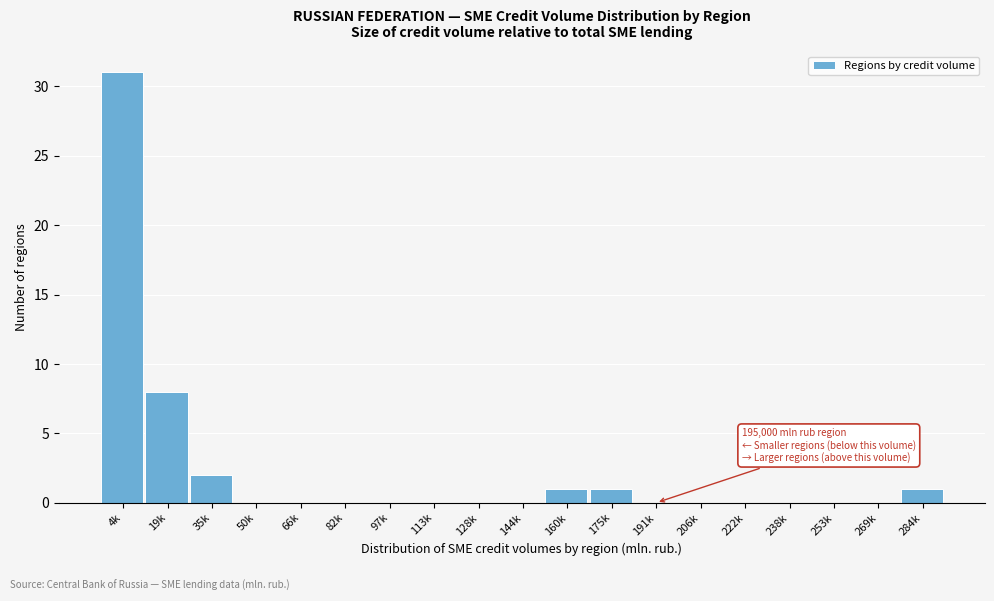

Reading left to right, transcribe all the data shown in this chart.

4k=31	19k=8	35k=2	50k=0	66k=0	82k=0	97k=0	113k=0	128k=0	144k=0	160k=1	175k=1	191k=0	206k=0	222k=0	238k=0	253k=0	269k=0	284k=1